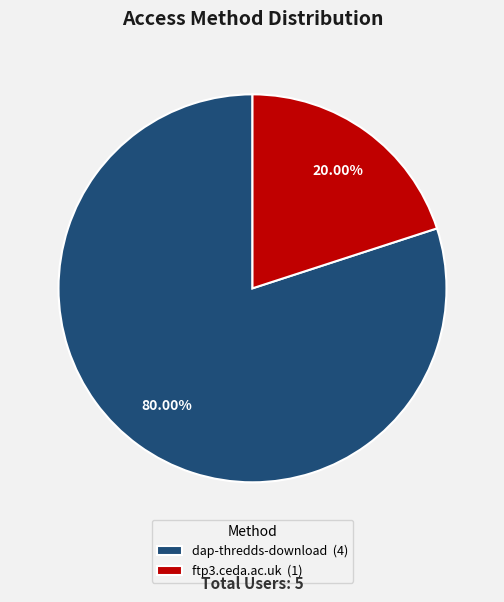

What is the largest slice in the pie chart?

dap-thredds-download